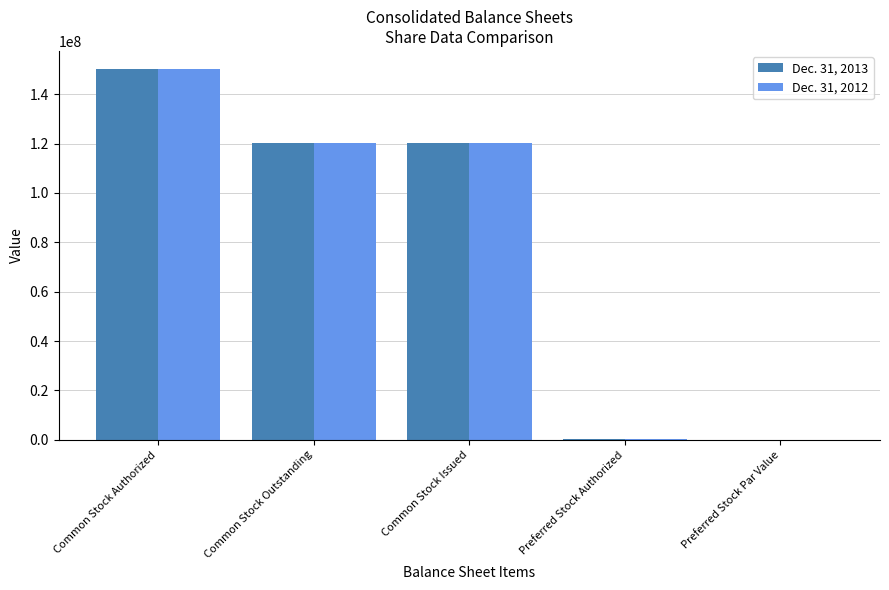

At which category does the chart reach its peak across all series?

Common Stock Authorized